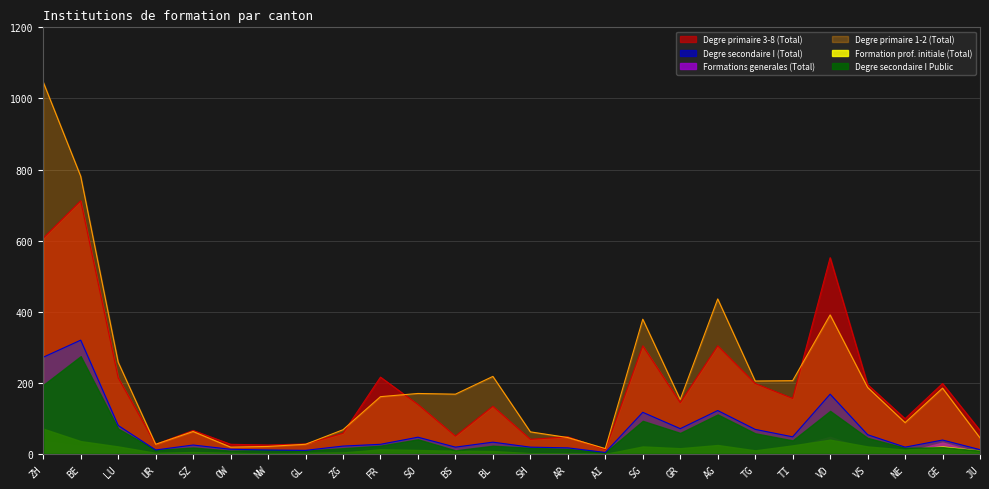

True or false: Degre primaire 3-8 (Total) has a value of 304 at SG.

True